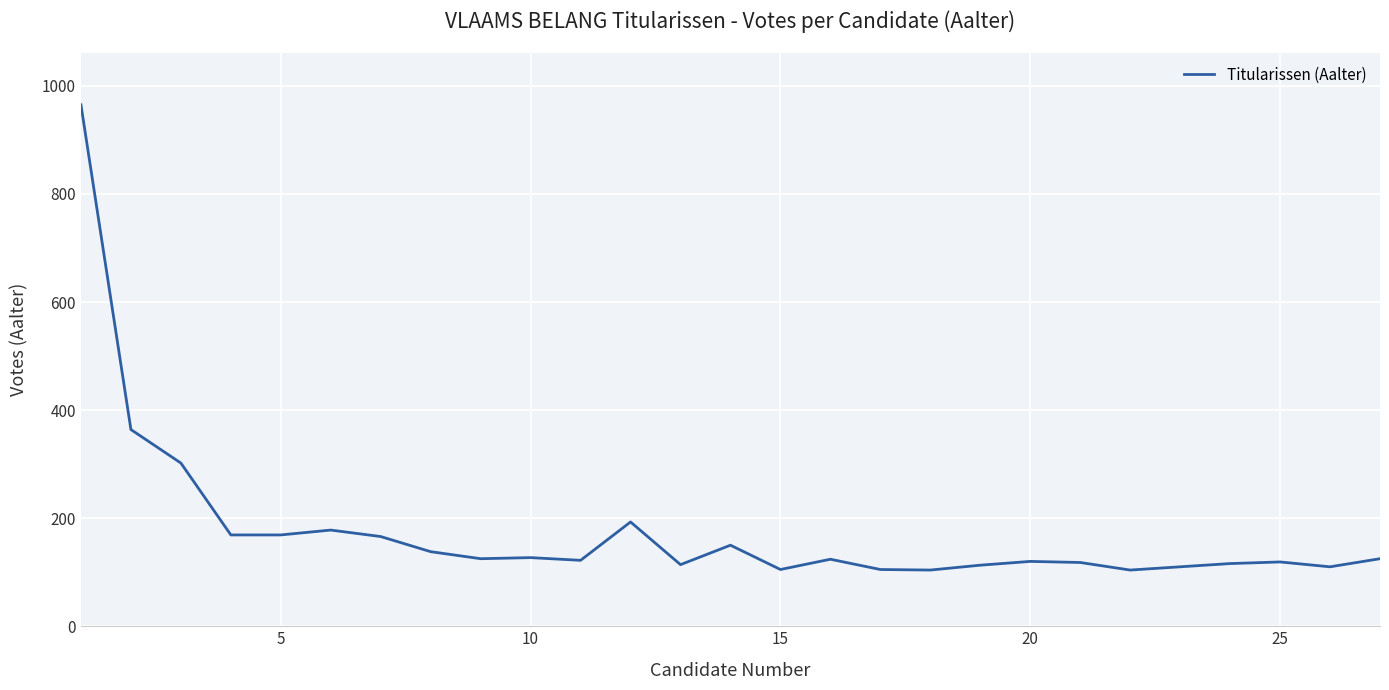

What is the maximum value shown in the chart?

965